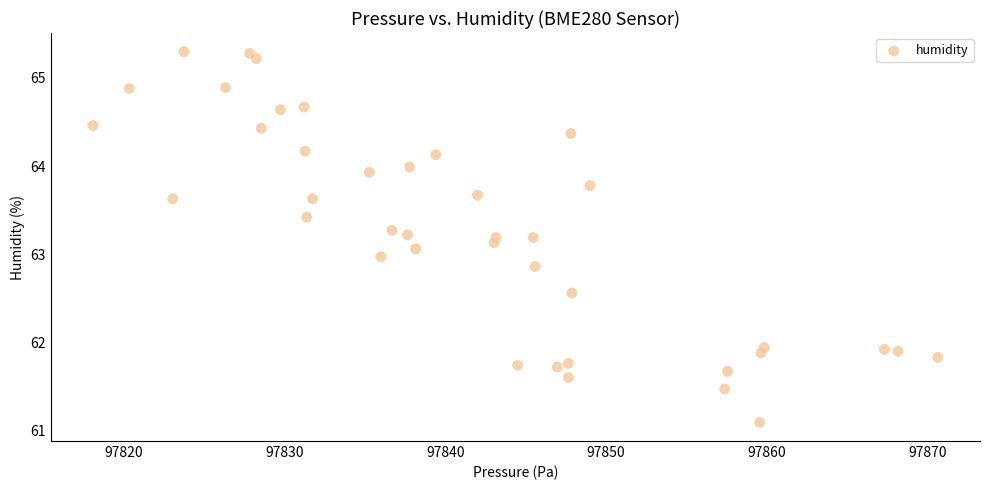

What is the range of X values (max minus min)?

52.5